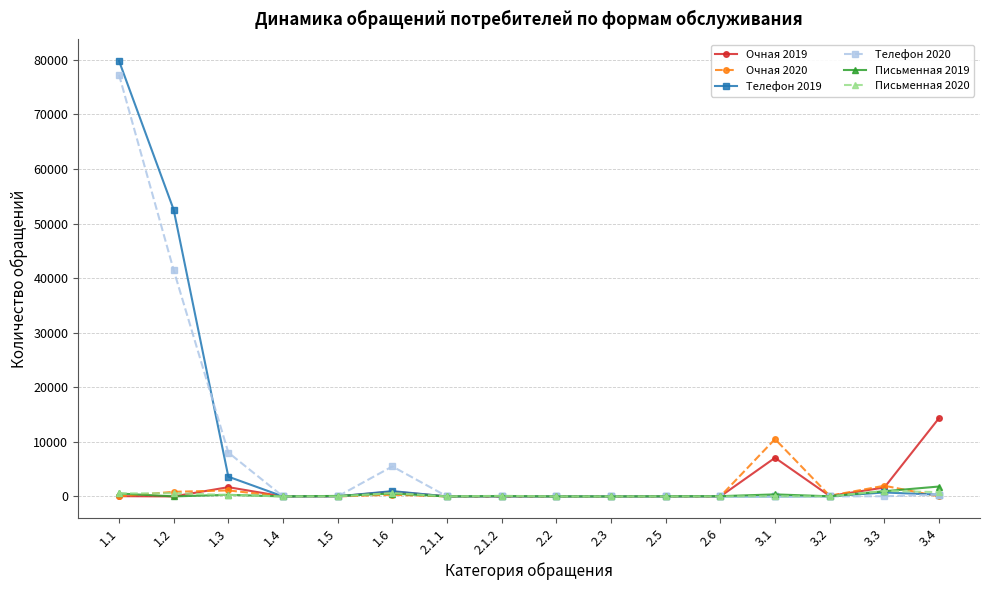

What is the difference between the second highest and second lowest values in the Письменная 2019 series?

950